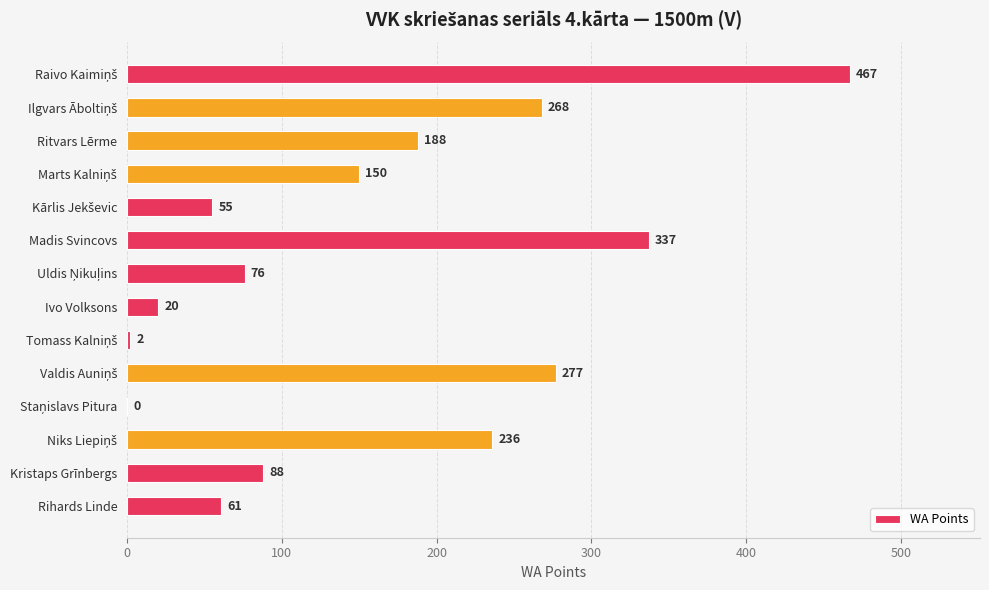

What is the sum of all values?

2225